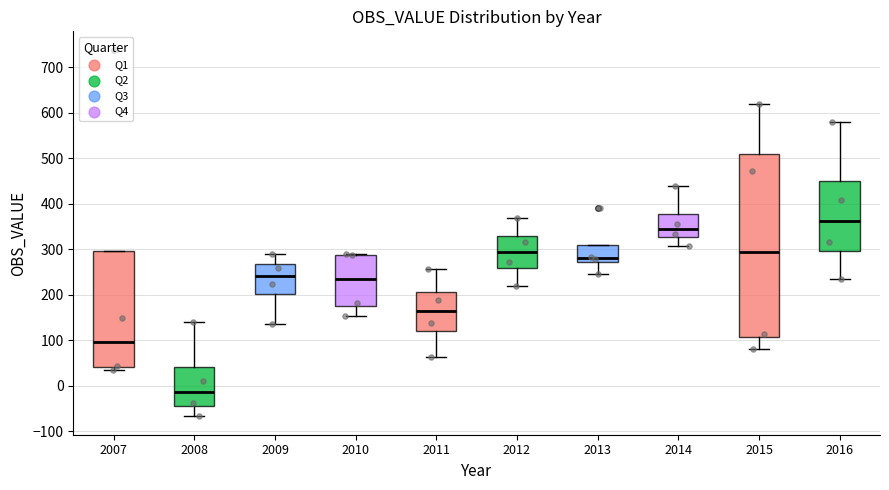

Reading left to right, read every box against the y-axis: the position of its median line, the range the box covers, and the ends of its whiskers. The values are not printed on the chart, so give them approximately, as read against the axis.

2007: median 100, box 40 to 300, whiskers 40 (just below the box's lower edge) to 300
2008: median -10, box -50 to 40, whiskers -70 to 140
2009: median 240, box 200 to 270, whiskers 140 to 290
2010: median 240, box 180 to 290, whiskers 150 to 290
2011: median 160, box 120 to 210, whiskers 60 to 260
2012: median 290, box 260 to 330, whiskers 220 to 370
2013: median 280, box 270 to 310, whiskers 250 to 310
2014: median 340, box 330 to 380, whiskers 310 to 440
2015: median 290, box 110 to 510, whiskers 80 to 620
2016: median 360, box 300 to 450, whiskers 230 to 580